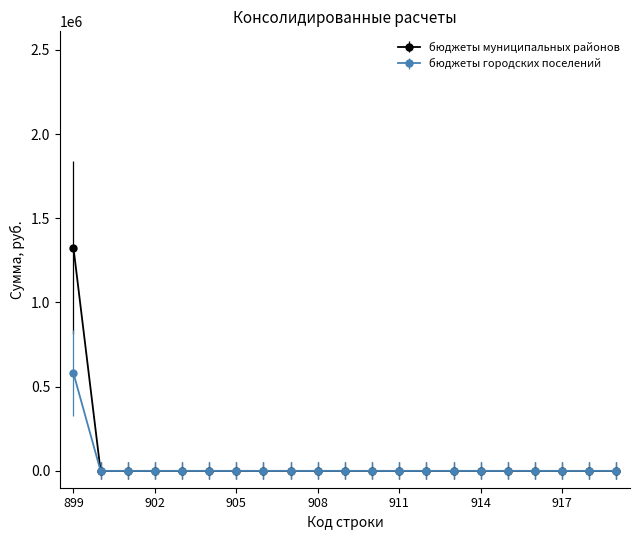

What is the difference between the maximum and minimum values in the бюджеты городских поселений series?

580500